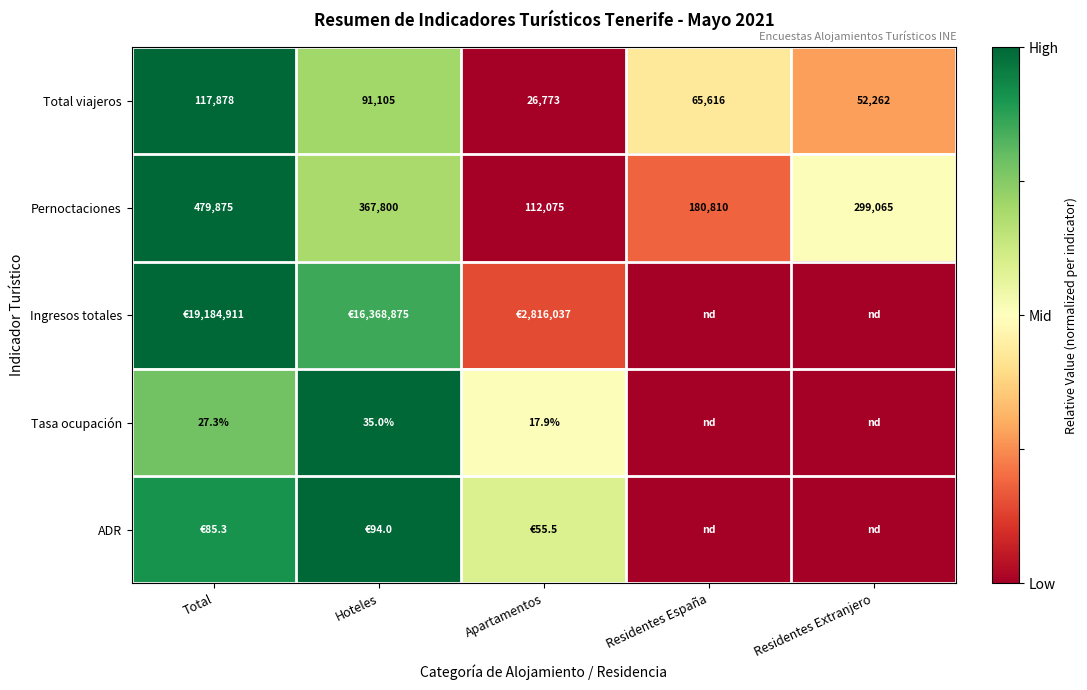

At which label does Pernoctaciones reach its peak?

Total